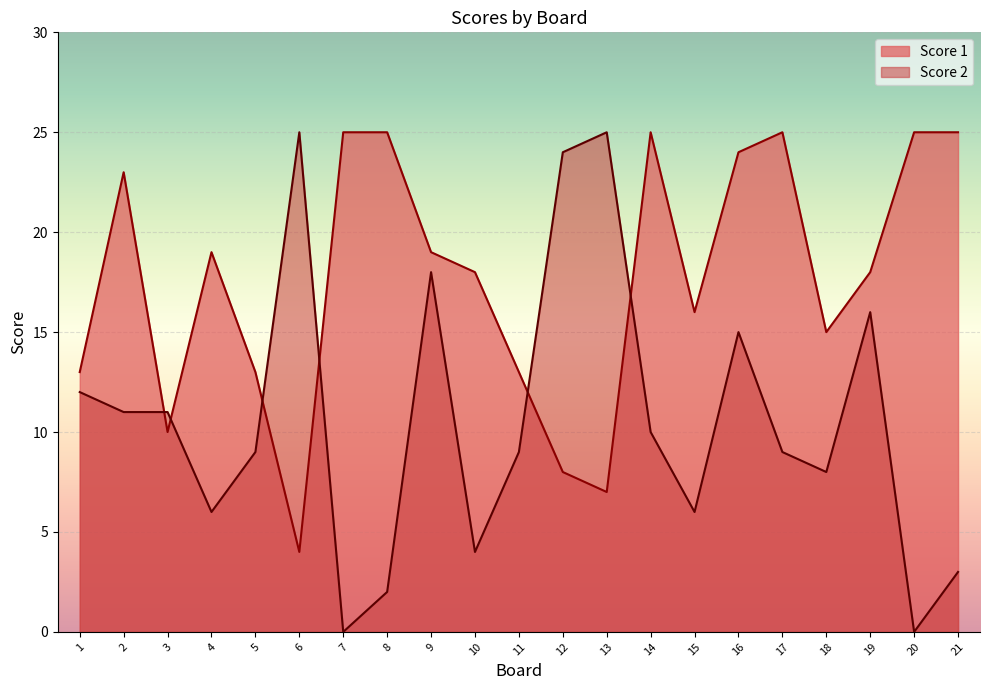

What is the sum of the Score 2 values at 6 and 8?

27